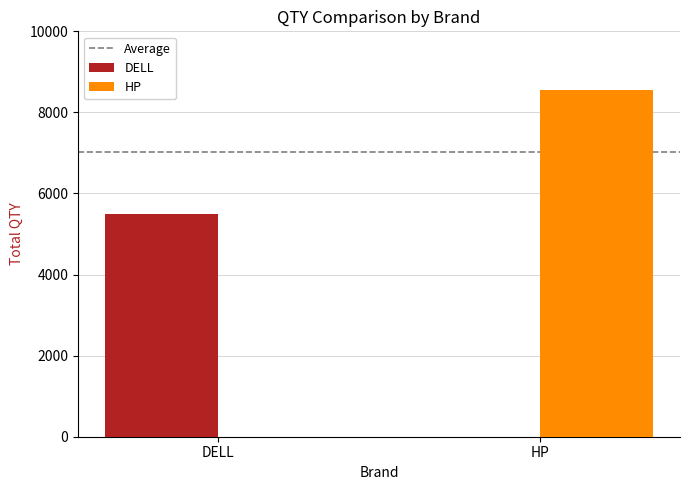

What is the approximate value of HP at HP?

8550